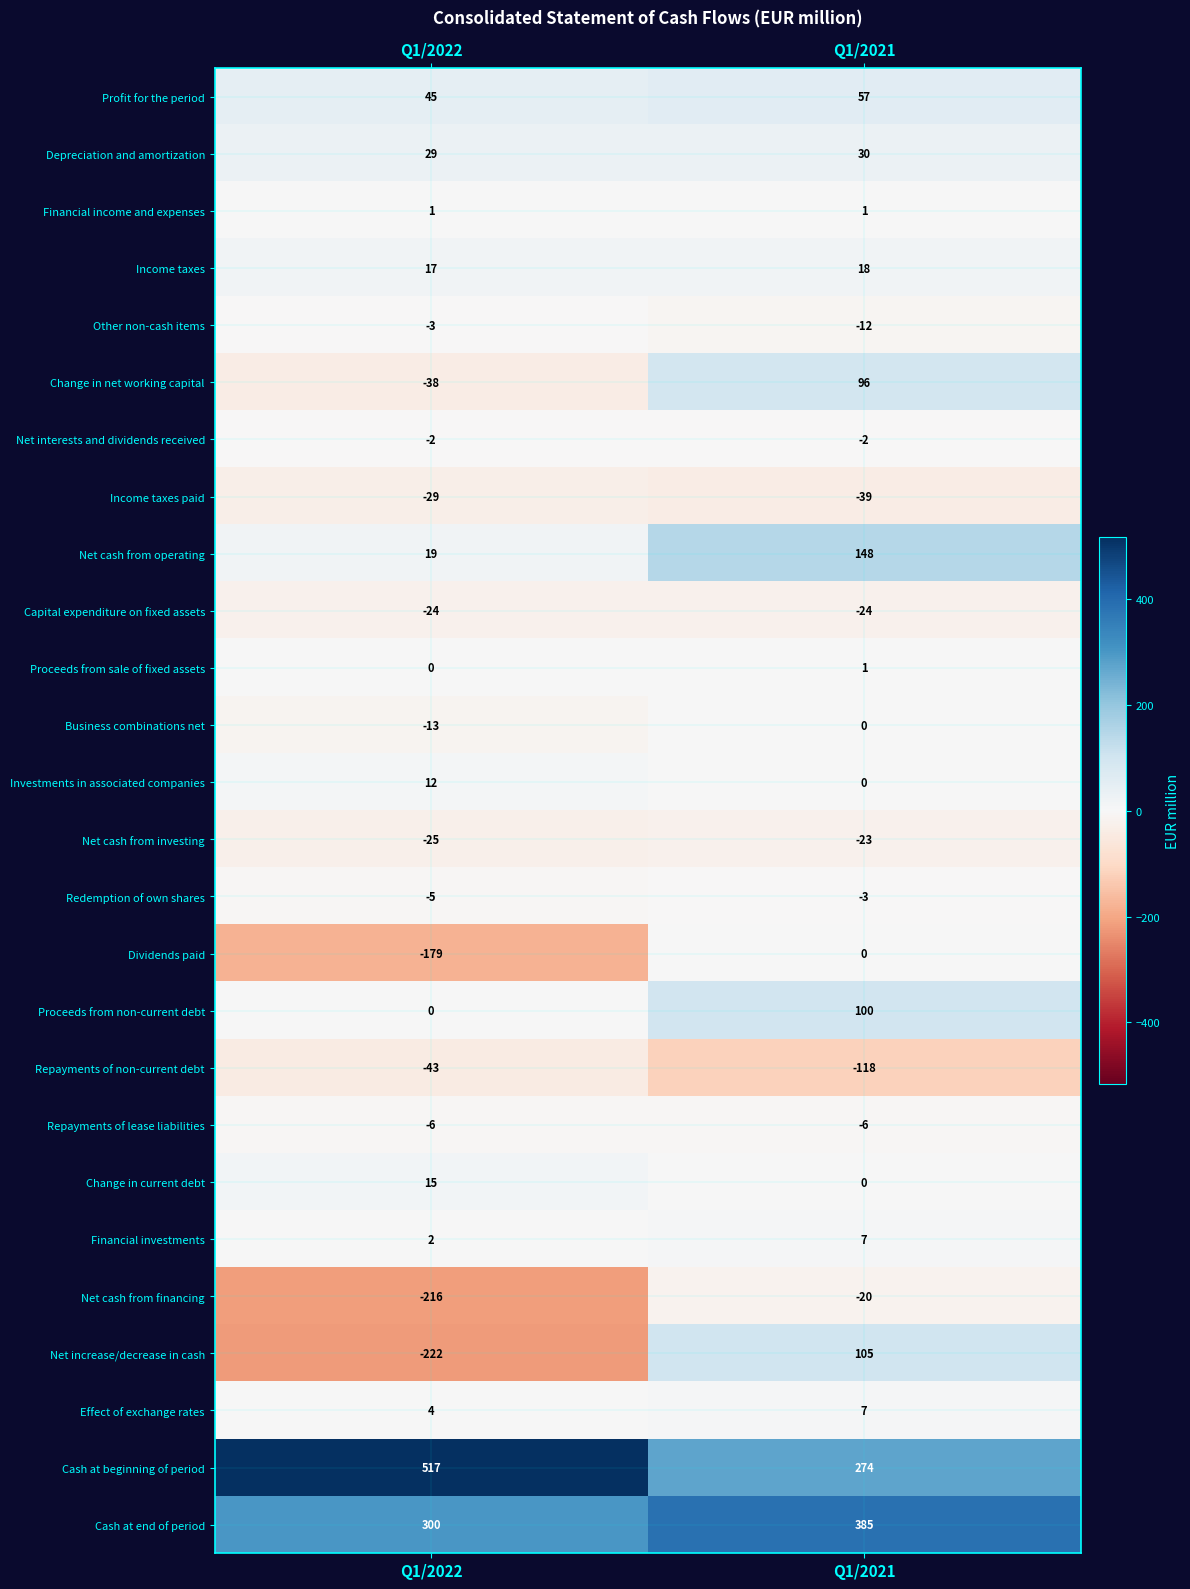

Which category has the lowest value across all series?

Q1/2022